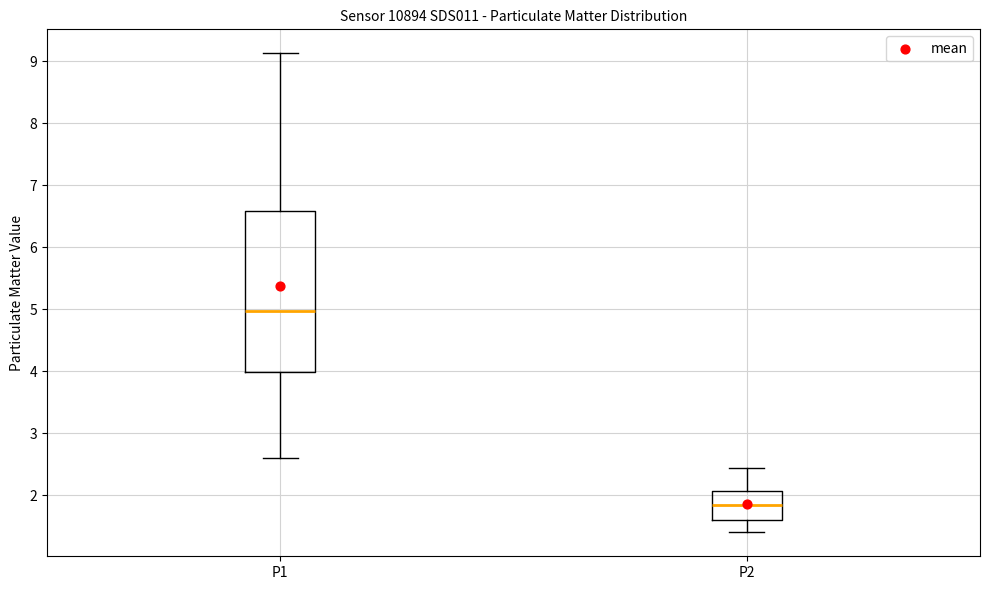

Reading left to right, read every box against the y-axis: the position of its median line, the range the box covers, and the ends of its whiskers. The values are not printed on the chart, so give them approximately, as read against the axis.

P1: median 5.0, box 4.0 to 6.6, whiskers 2.6 to 9.1
P2: median 1.8, box 1.6 to 2.1, whiskers 1.4 to 2.4